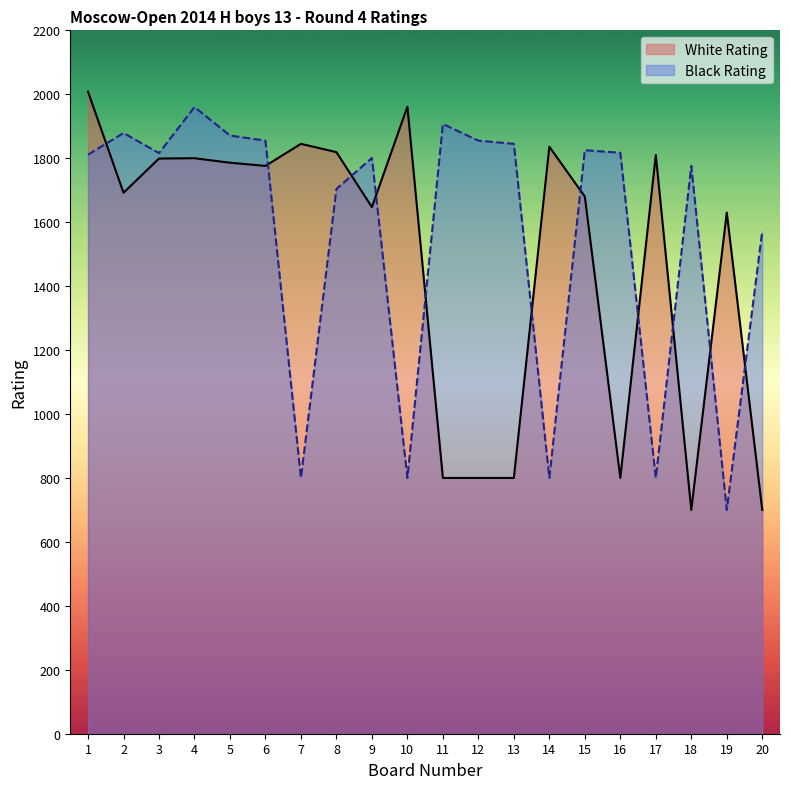

The Black Rating series shows 1817 at 16. True or false?

True